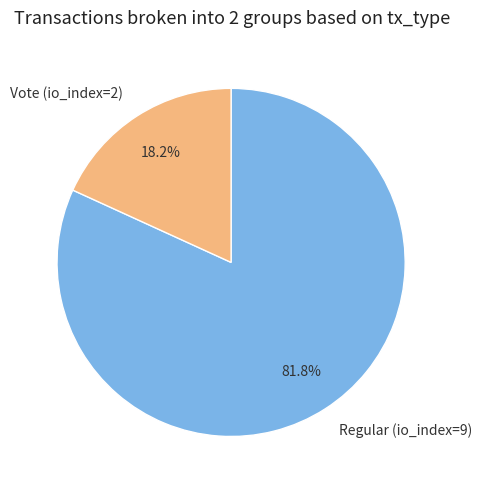

How much of the chart is everything except Regular (io_index=9)?

18.2%